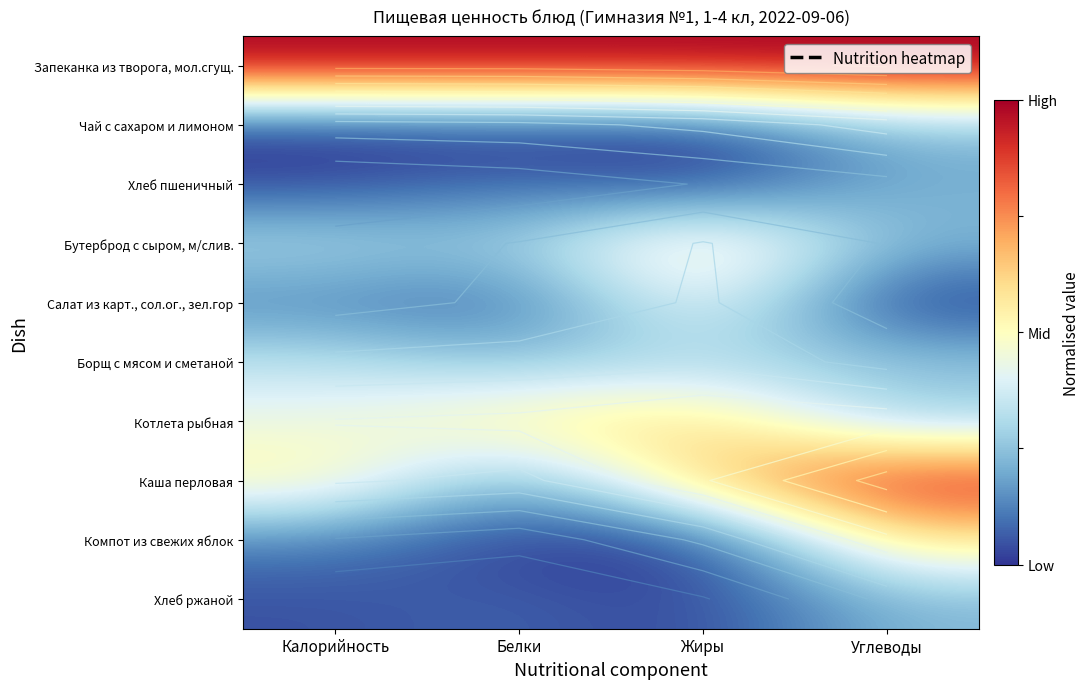

Is it true that Компот из свежих яблок equals 0.0 at Жиры?

True